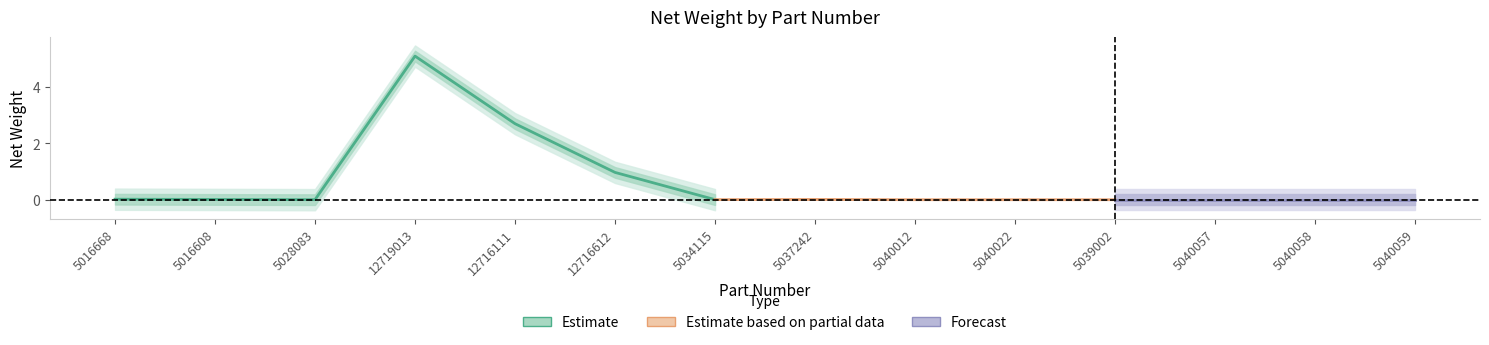

List the labels in order of value, smallest first.

5040012, 5040022, 5039002, 5028083, 5040058, 5034115, 5040057, 5040059, 5016608, 5037242, 5016668, 12716612, 12716111, 12719013